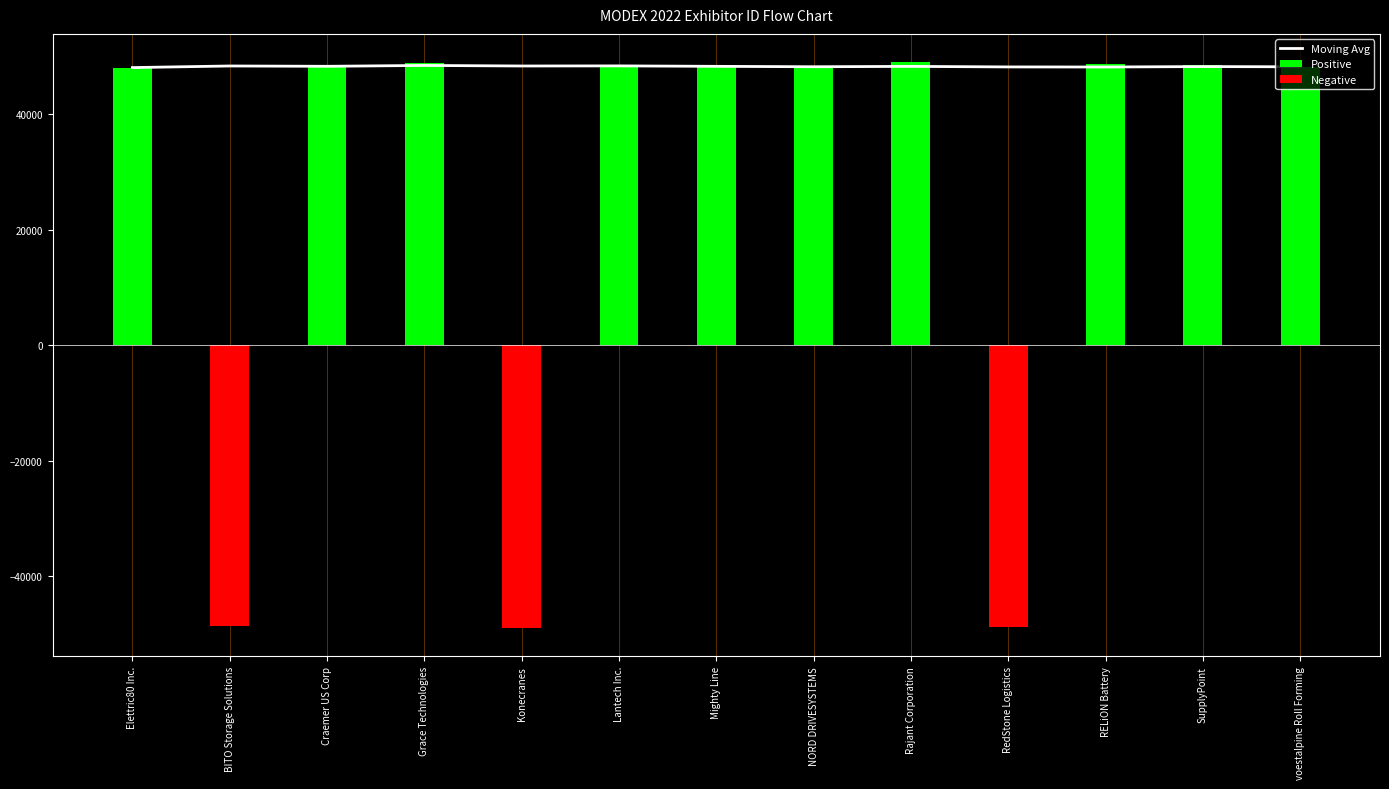

Are the bars horizontal?

No